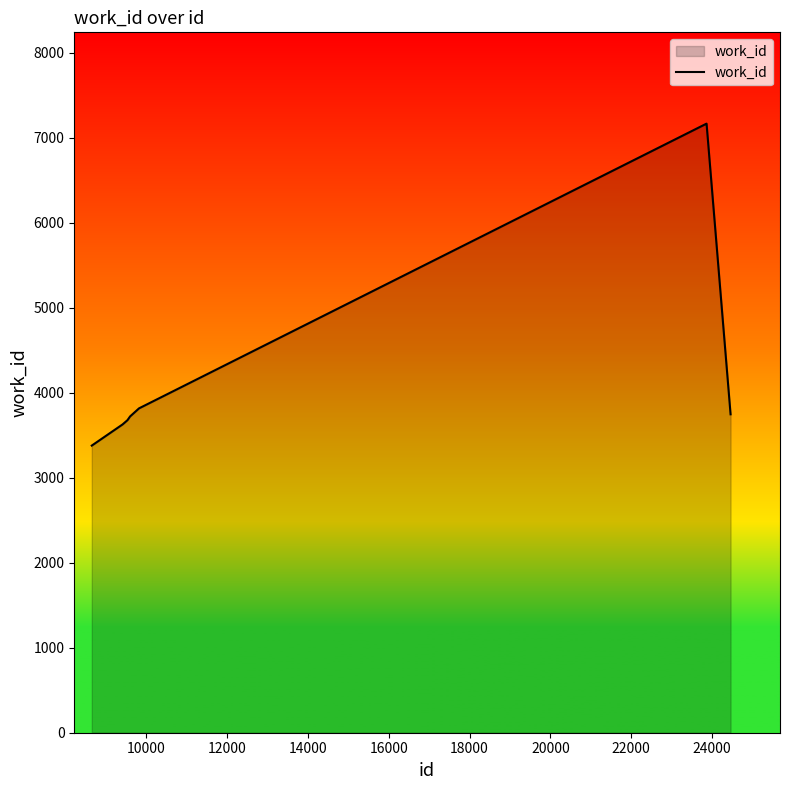

What is the difference between the maximum and minimum values?

3786